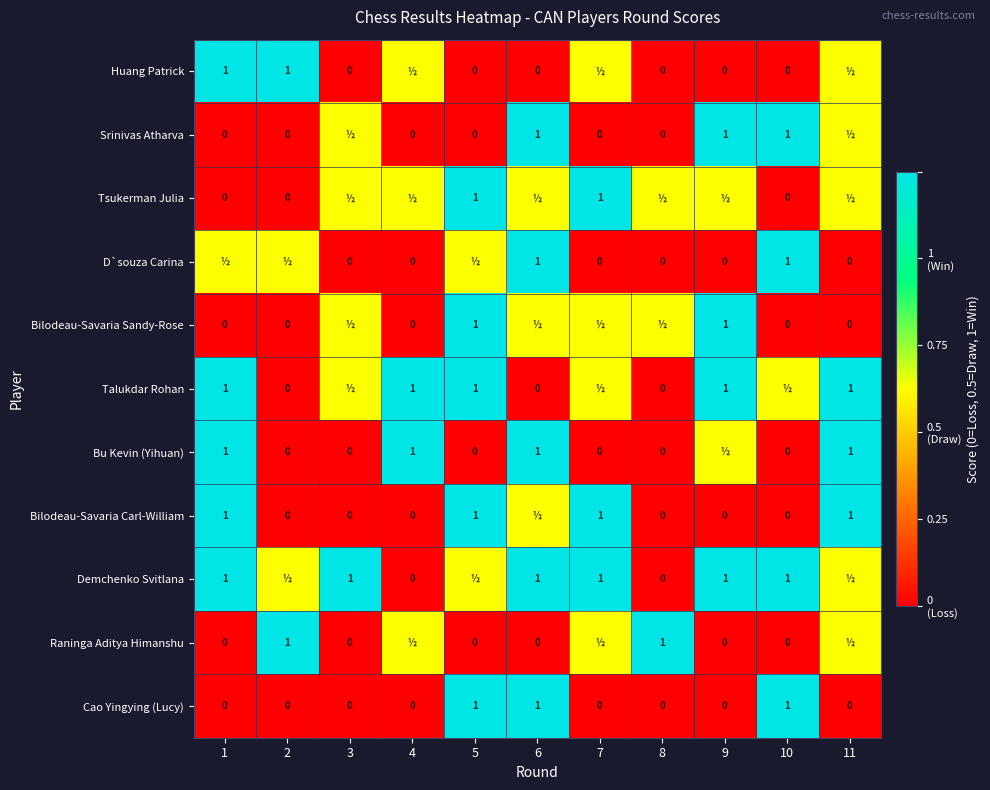

At which category is the sum across all series the highest?

6